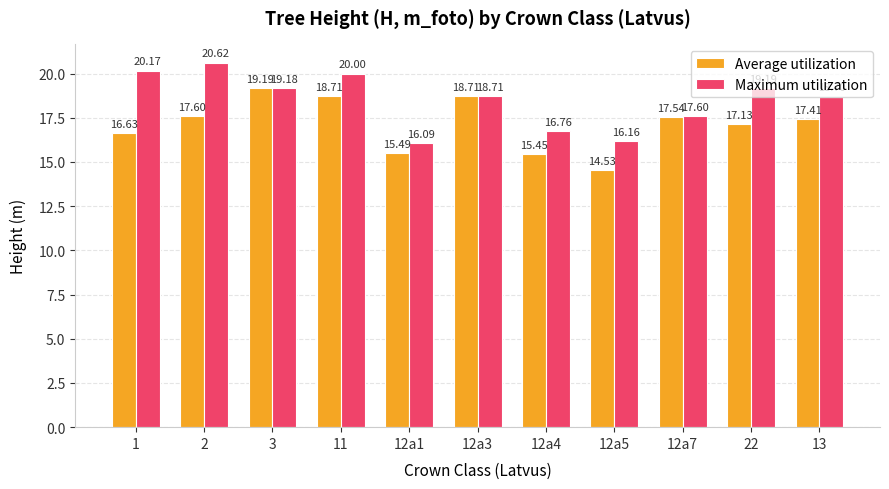

At how many categories does at least one series exceed 15?

11